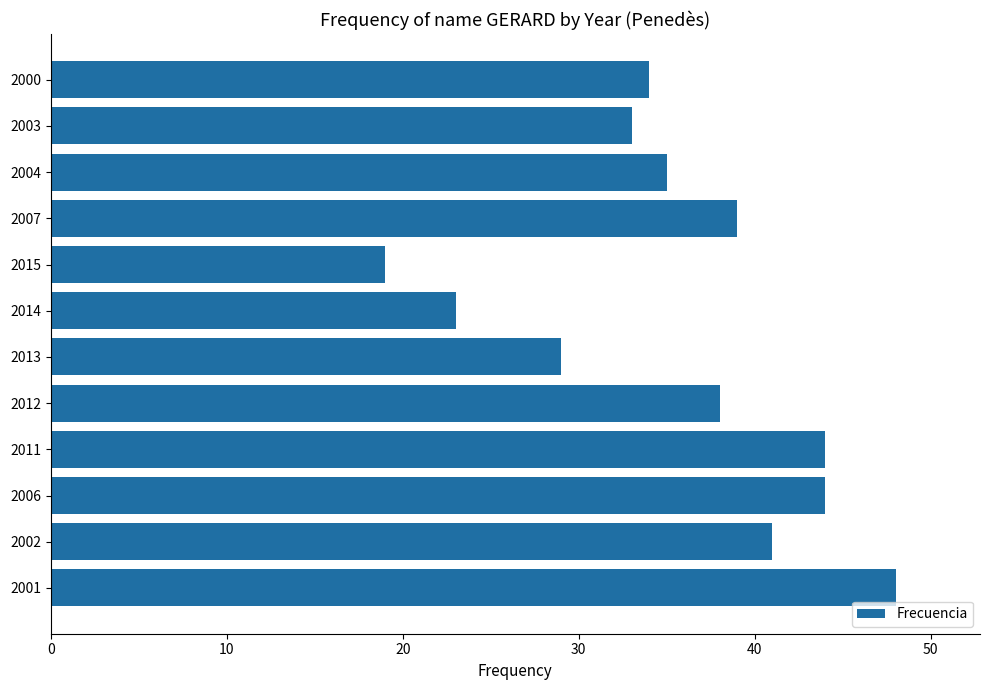

Reading bottom to top, extract all data points from this chart.

2001=48	2002=41	2006=44	2011=44	2012=38	2013=29	2014=23	2015=19	2007=39	2004=35	2003=33	2000=34